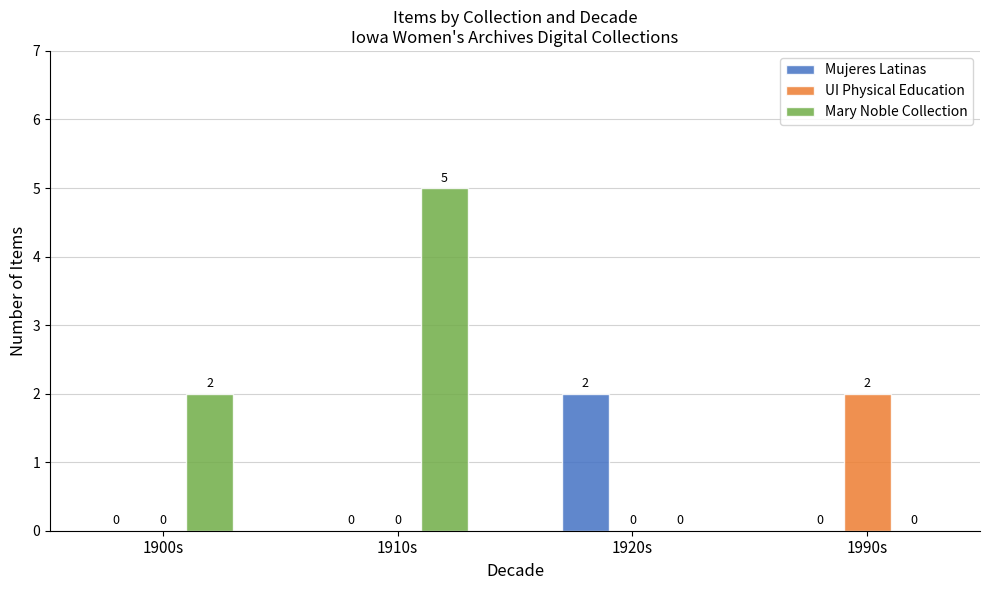

What is the sum of the Mary Noble Collection values at 1900s and 1910s?

7